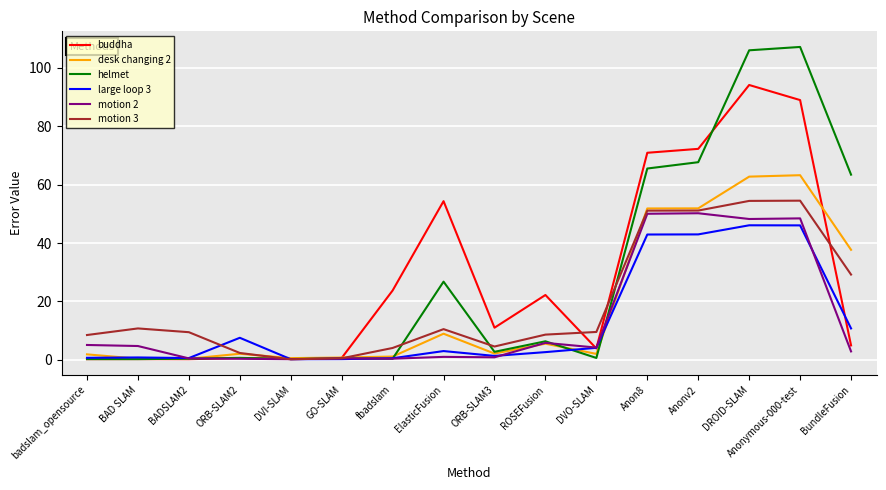

Is the value of buddha at ORB-SLAM3 greater than the value of motion 2 at Anon8?

No